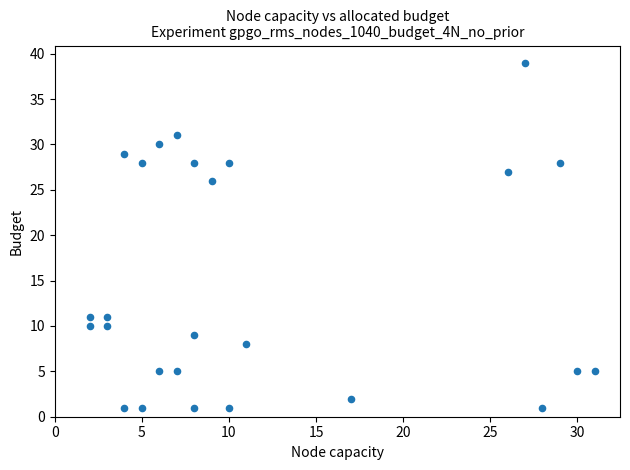

What Y value in the scatter plot is closest to 20?

26